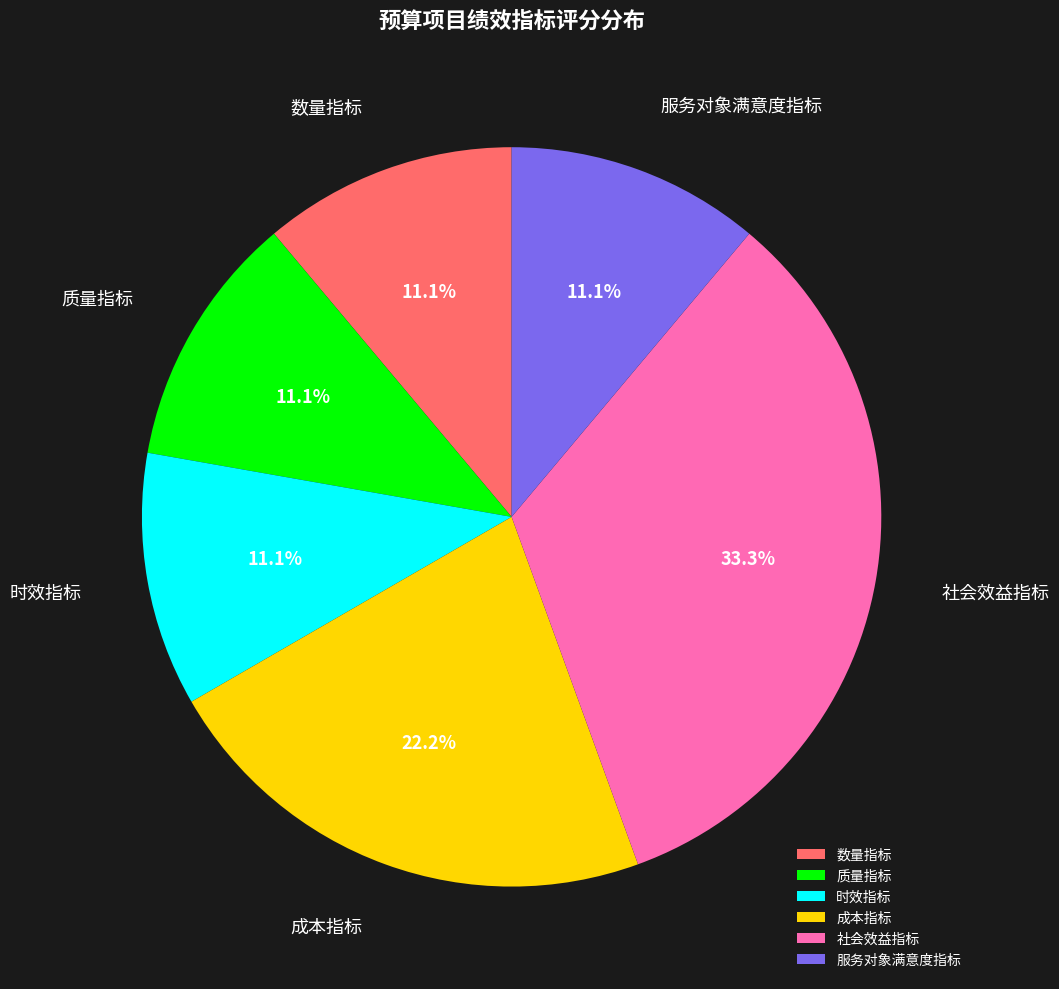

Does any single category account for the majority?

No